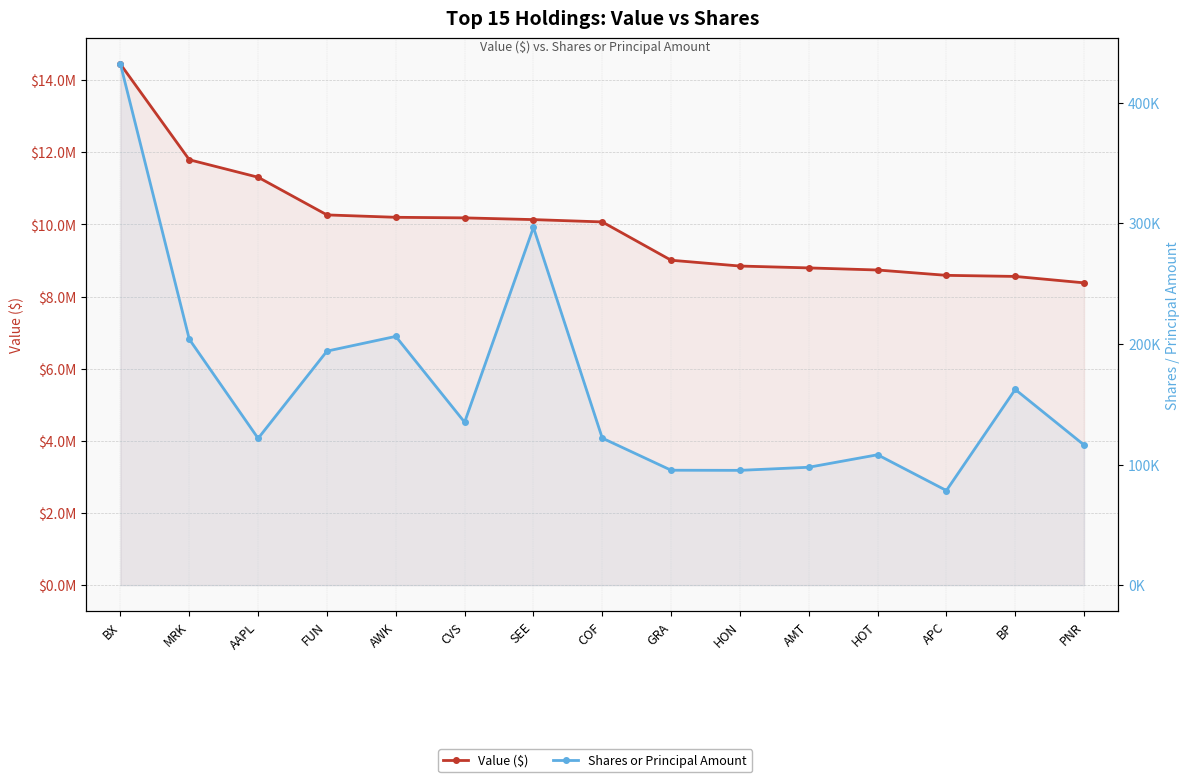

The Shares or Principal Amount series shows 194003 at FUN. True or false?

True